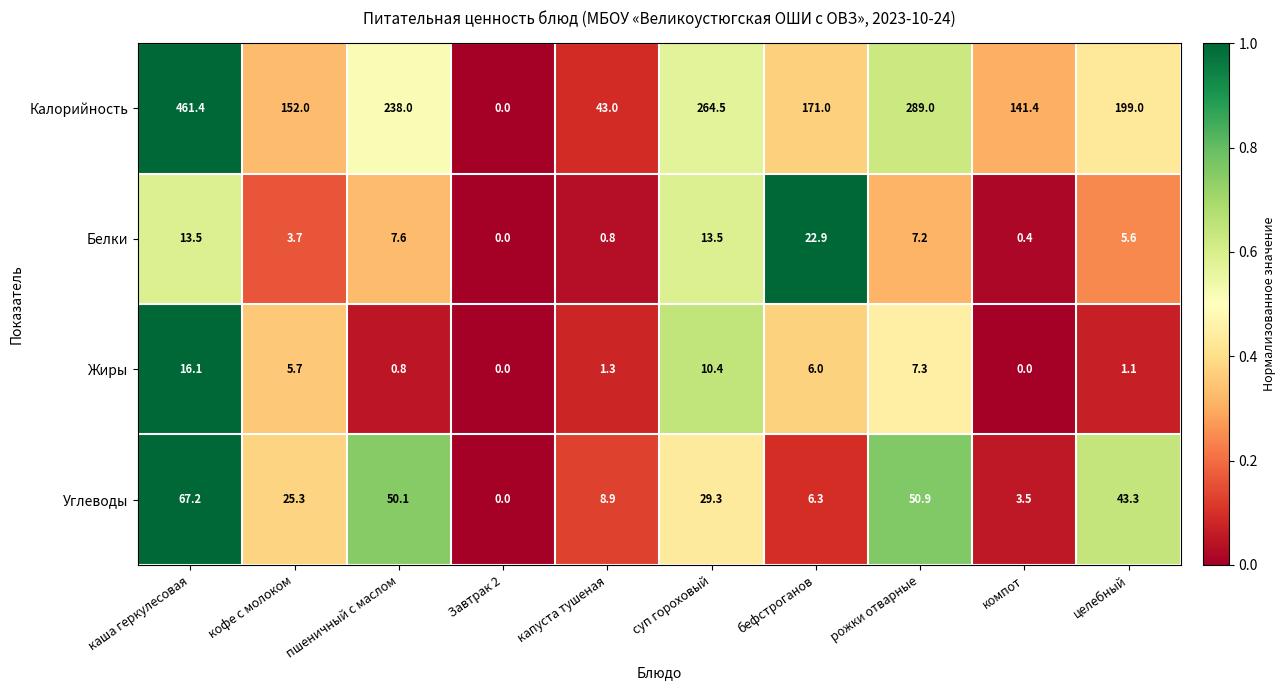

What is the sum of the Белки values at каша геркулесовая and рожки отварные?

20.7